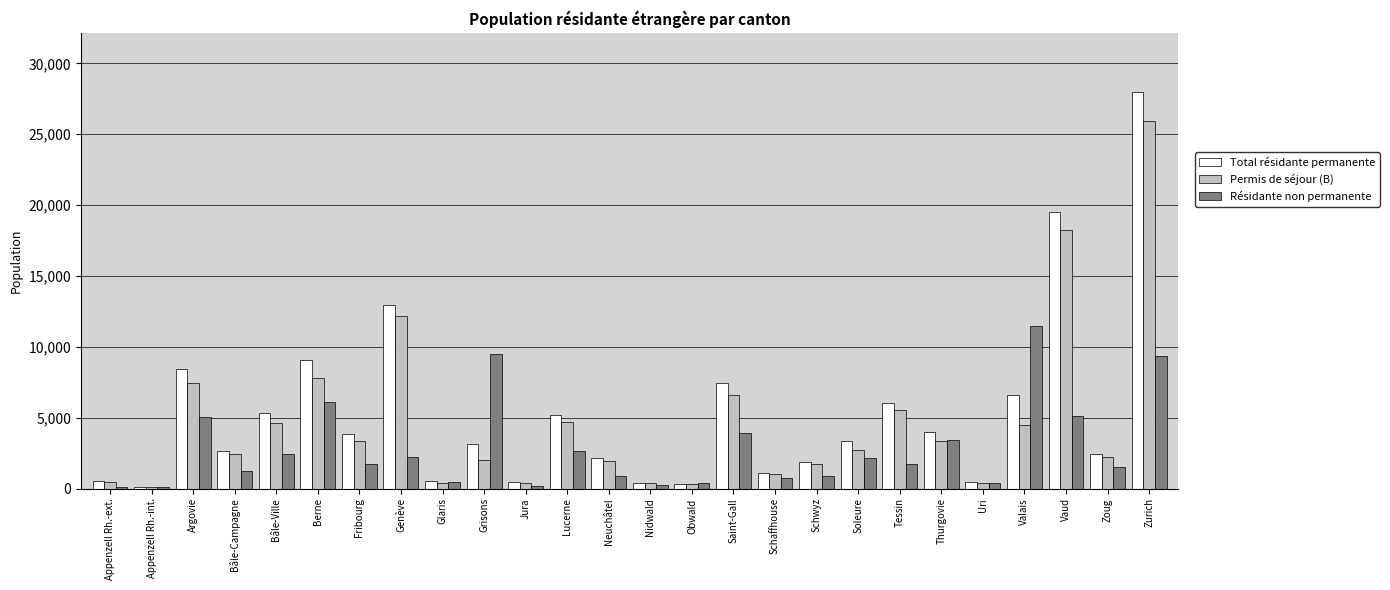

What is the total value across all series at Appenzell Rh.-ext.?

1122